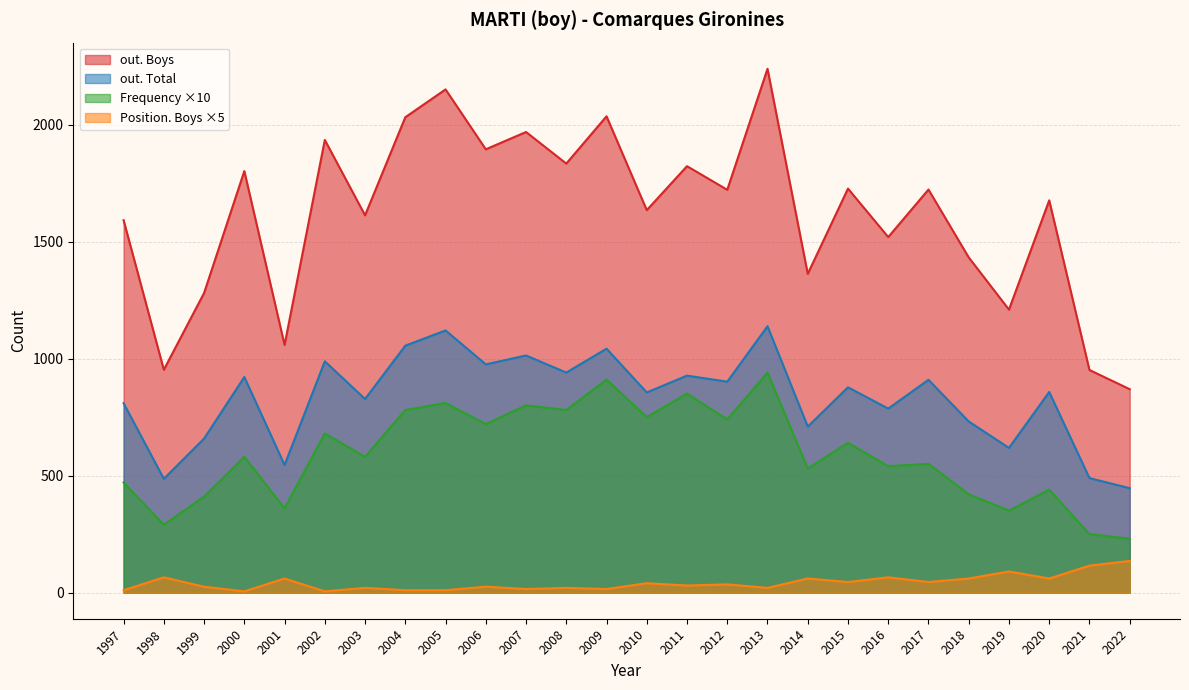

How many series are shown in this chart?

4